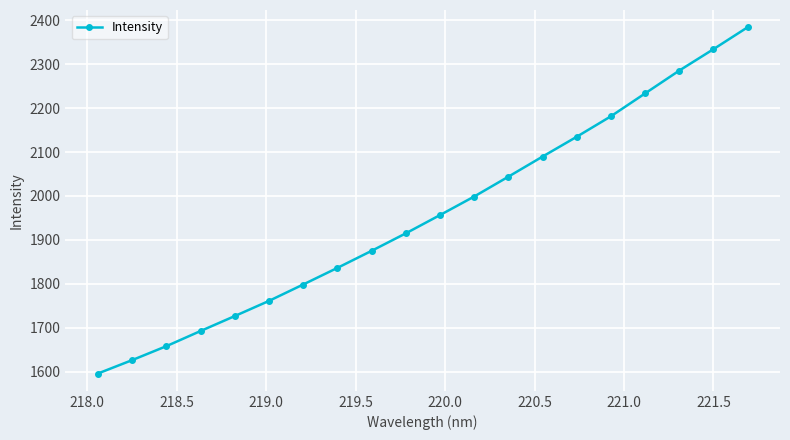

What is the smallest value displayed?

1595.9